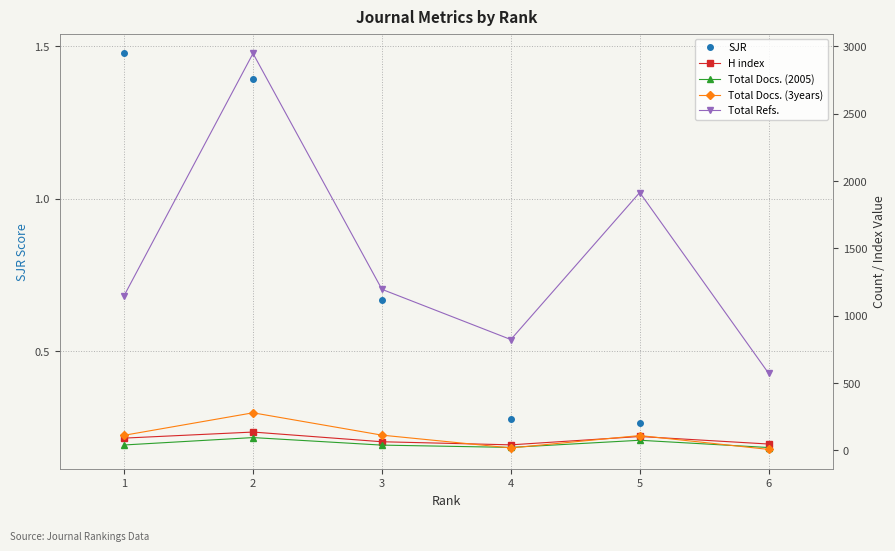

True or false: SJR and Total Docs. (2005) cross at least once.

False